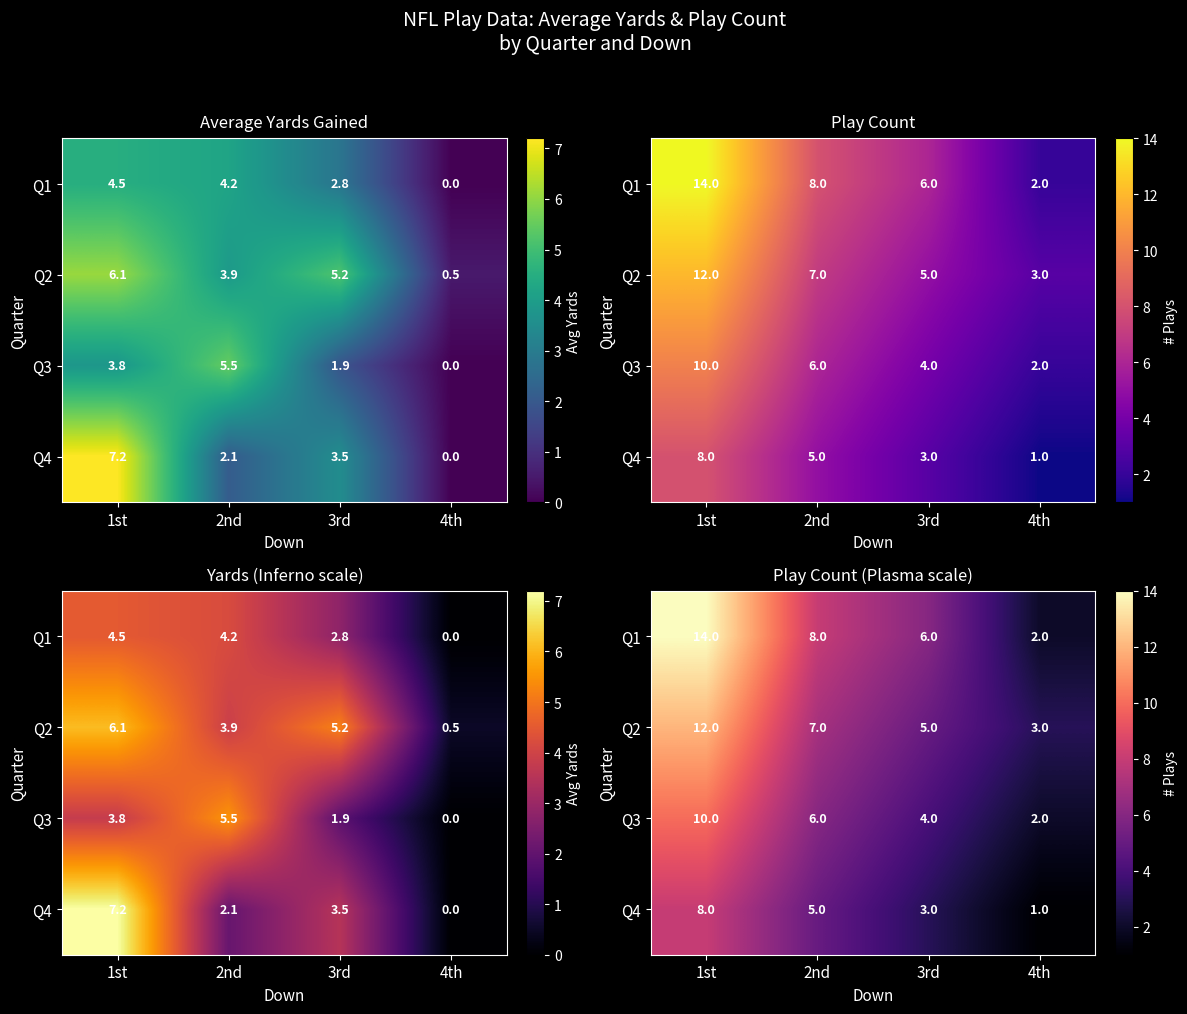

Which has a higher value, 2nd or 4th?

2nd